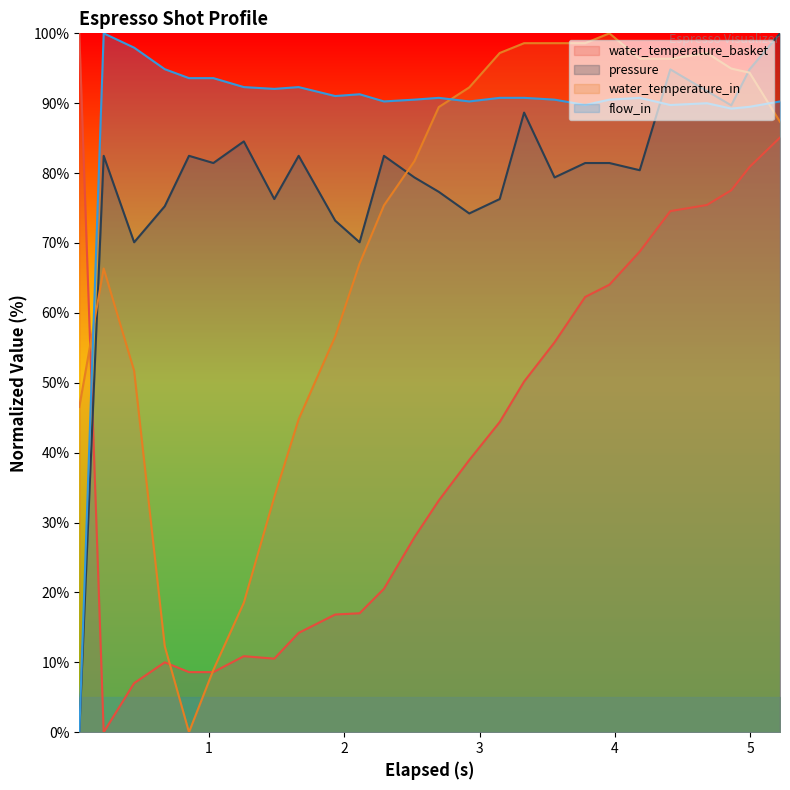

Reading left to right, extract all data points from this chart.

water_temperature_basket: 100.0	0.0	7.0	10.0	8.6	8.6	10.9	10.5	14.2	16.8	17.0	20.5	27.9	33.2	38.9	44.4	50.2	55.8	62.3	64.0	68.8	74.6	75.4	77.5	80.9	85.1
pressure: 0.0	82.5	70.1	75.3	82.5	81.4	84.5	76.3	82.5	73.2	70.1	82.5	79.4	77.3	74.2	76.3	88.7	79.4	81.4	81.4	80.4	94.8	91.8	89.7	94.8	100.0
water_temperature_in: 46.5	66.4	51.7	12.3	0.0	8.9	18.5	33.6	44.8	56.6	67.1	75.4	81.7	89.4	92.3	97.2	98.6	98.6	98.6	100.0	96.4	96.4	97.2	95.0	94.4	87.3
flow_in: 0.0	100.0	97.9	94.9	93.6	93.6	92.3	92.1	92.3	91.0	91.3	90.3	90.5	90.8	90.3	90.8	90.8	90.5	89.7	90.5	90.8	89.7	90.0	89.2	89.5	90.3